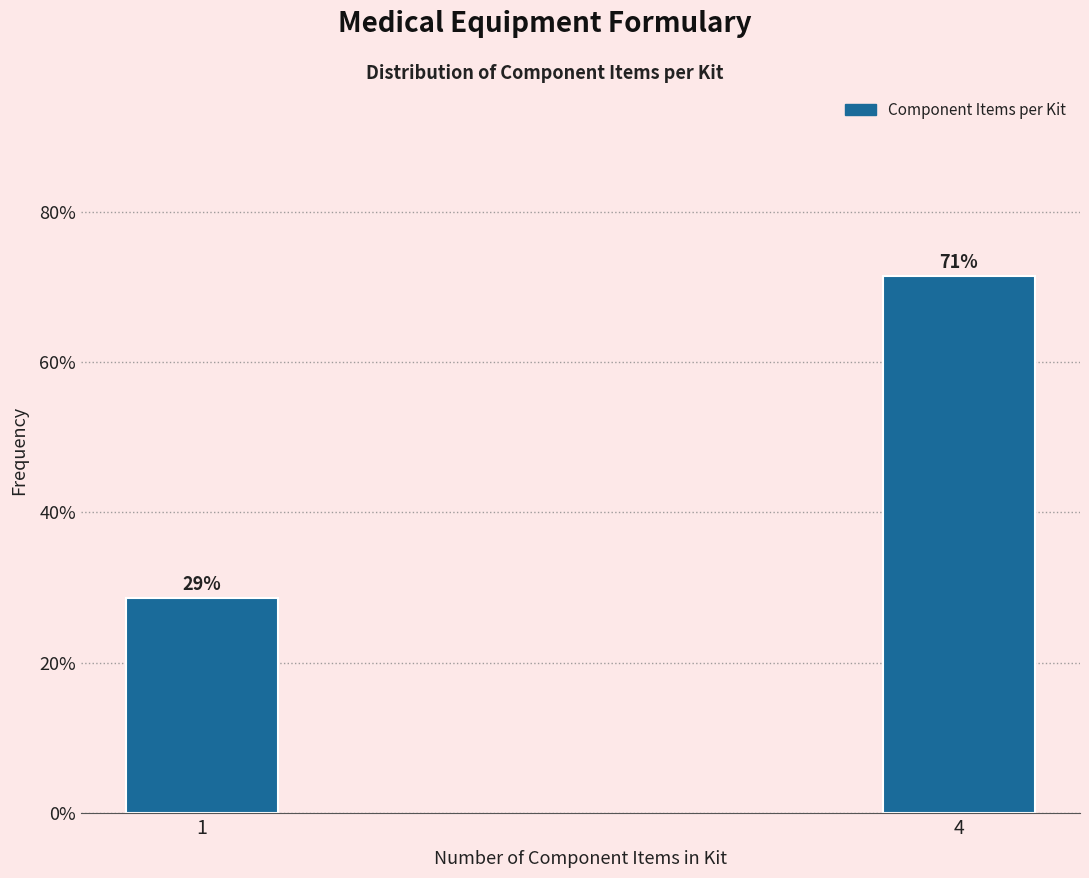

Are the bars horizontal?

No